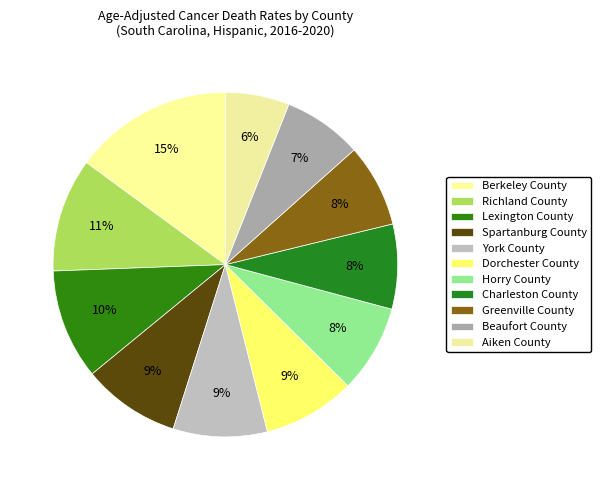

What is the smallest slice in the pie chart?

Aiken County